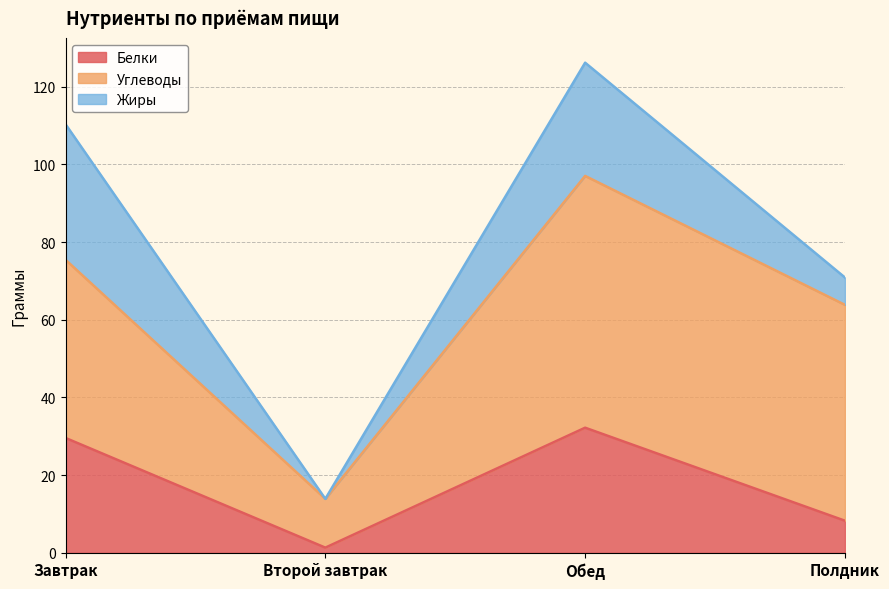

True or false: Углеводы and Жиры intersect in this chart.

False